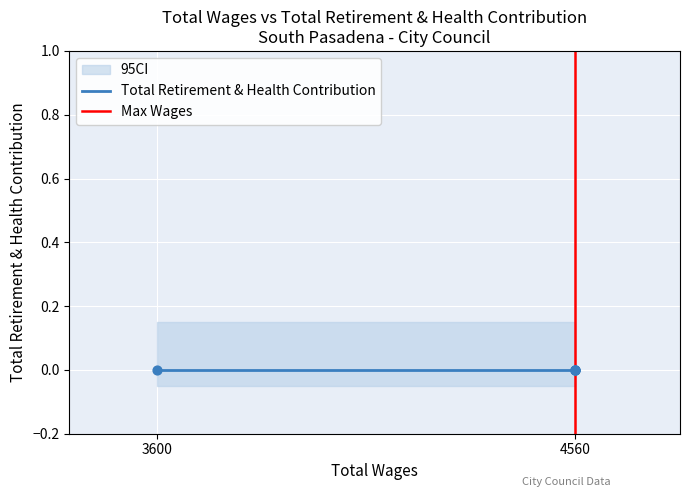

Which series contains the lowest Y value?

Total Retirement & Health Contribution